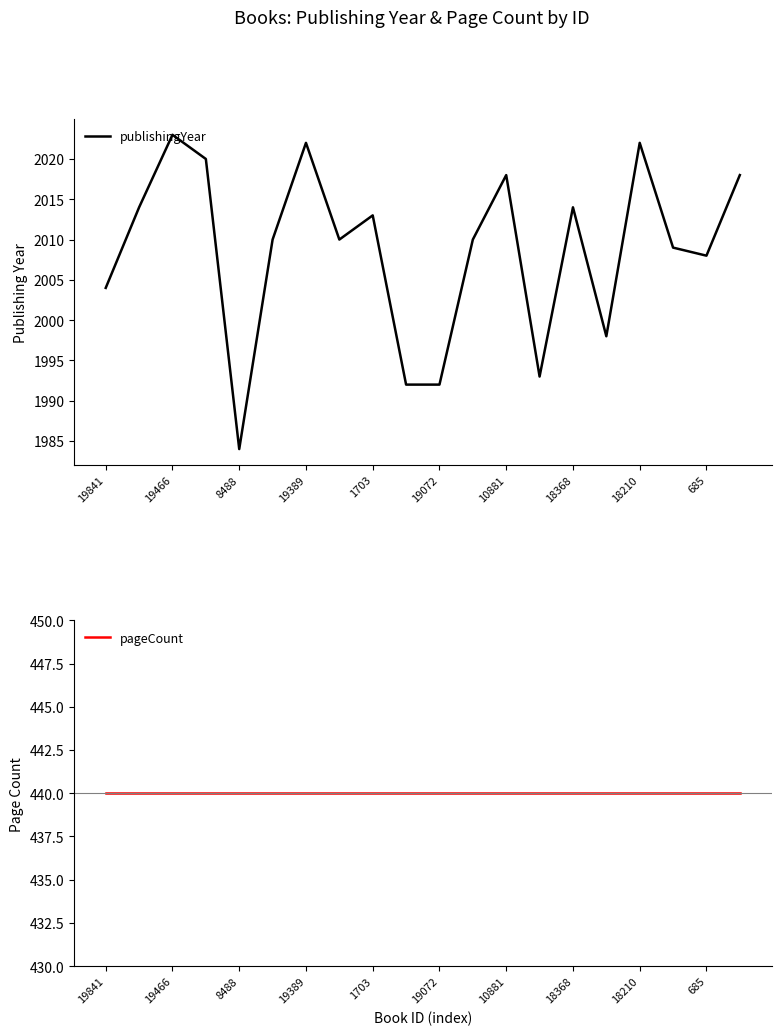

What is the label of the 1st point from the right?

19